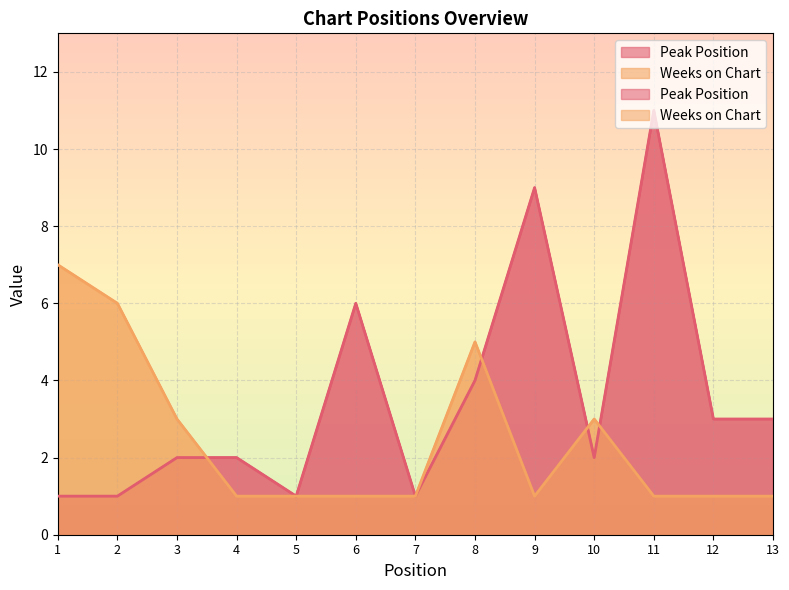

Where is Weeks on Chart nearest to the value 4?

3